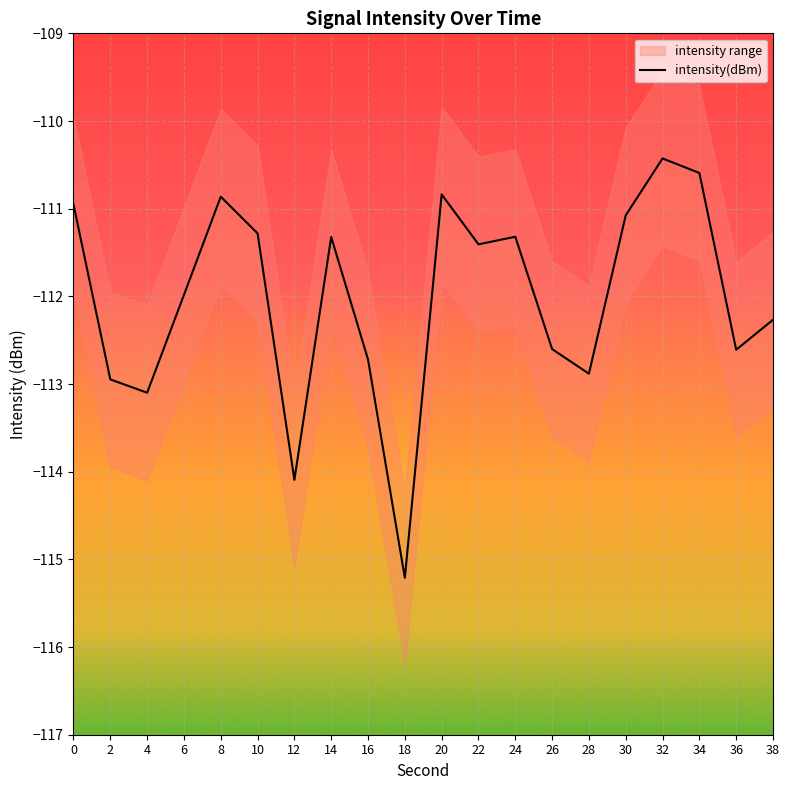

Reading right to left, what are all the values shown in this chart?

38=-112.3	36=-112.6	34=-110.6	32=-110.4	30=-111.1	28=-112.9	26=-112.6	24=-111.3	22=-111.4	20=-110.8	18=-115.2	16=-112.7	14=-111.3	12=-114.1	10=-111.3	8=-110.9	6=-112.0	4=-113.1	2=-112.9	0=-111.0